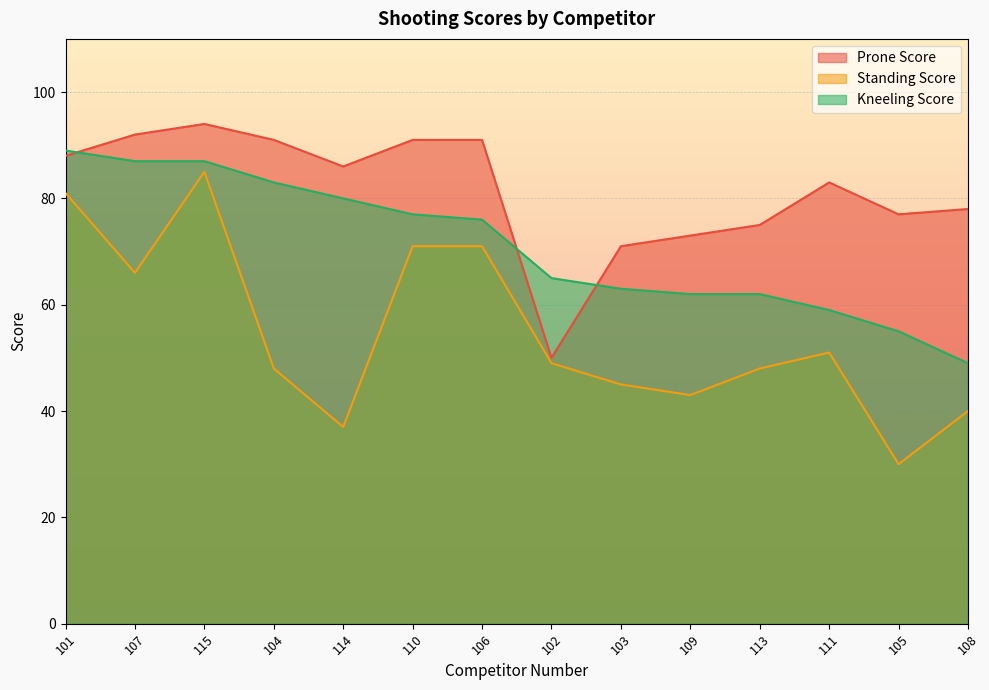

At which label is Standing Score closest to 57?

111